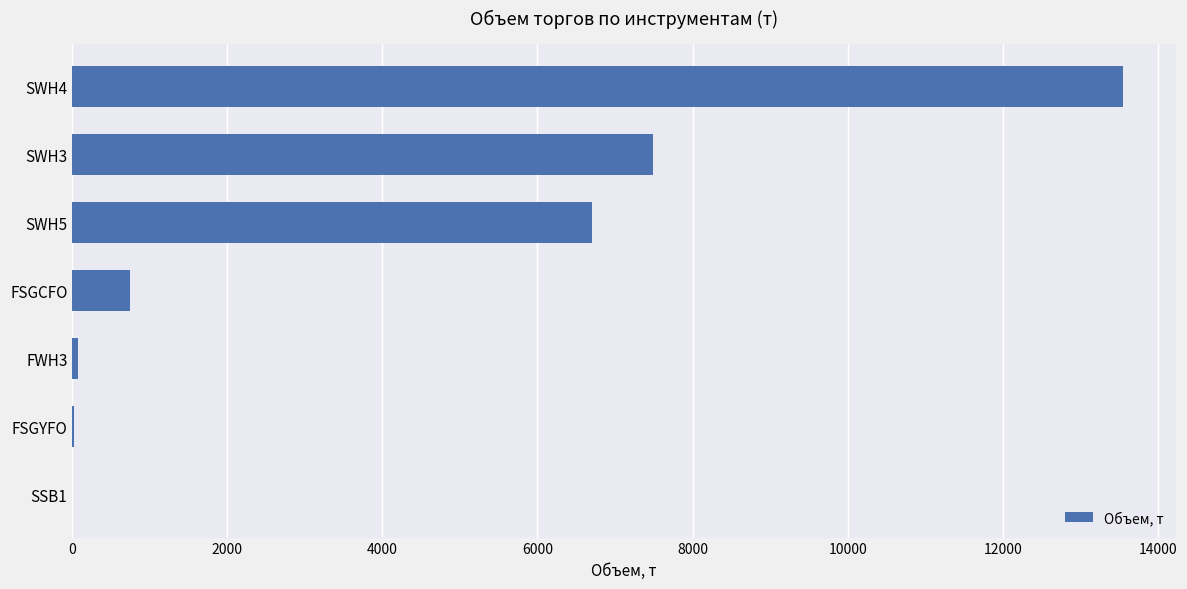

What is the sum of all values?

28584.9